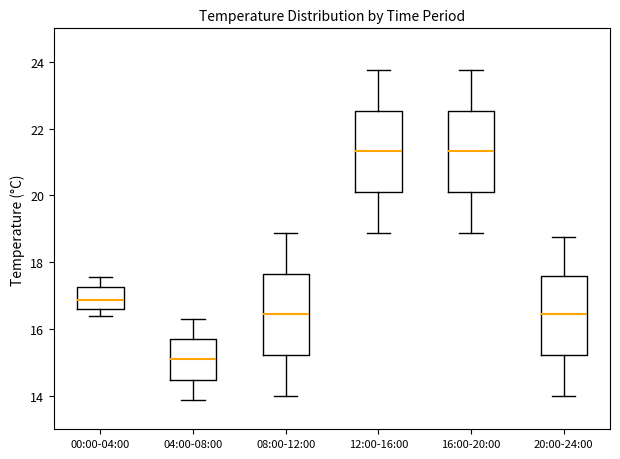

Reading left to right, read every box against the y-axis: the position of its median line, the range the box covers, and the ends of its whiskers. The values are not printed on the chart, so give them approximately, as read against the axis.

00:00-04:00: median 16.8, box 16.6 to 17.2, whiskers 16.4 to 17.6
04:00-08:00: median 15.0, box 14.4 to 15.8, whiskers 13.8 to 16.4
08:00-12:00: median 16.4, box 15.2 to 17.6, whiskers 14.0 to 18.8
12:00-16:00: median 21.4, box 20.0 to 22.6, whiskers 18.8 to 23.8
16:00-20:00: median 21.4, box 20.0 to 22.6, whiskers 18.8 to 23.8
20:00-24:00: median 16.4, box 15.2 to 17.6, whiskers 14.0 to 18.8